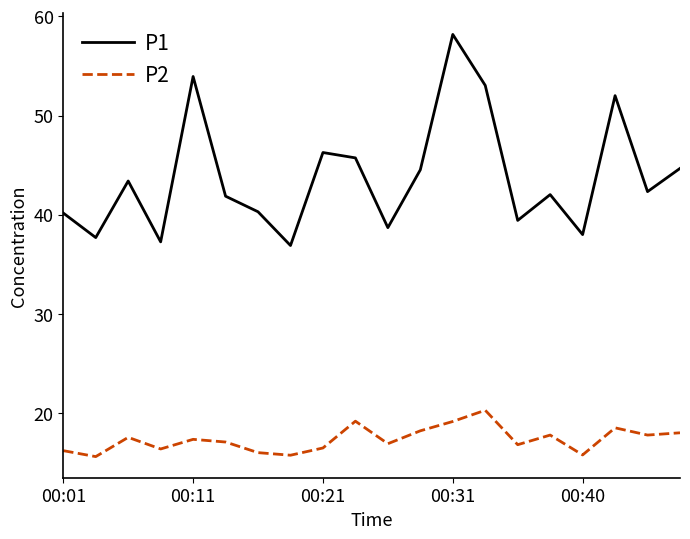

Which series has the largest total across all categories?

P1